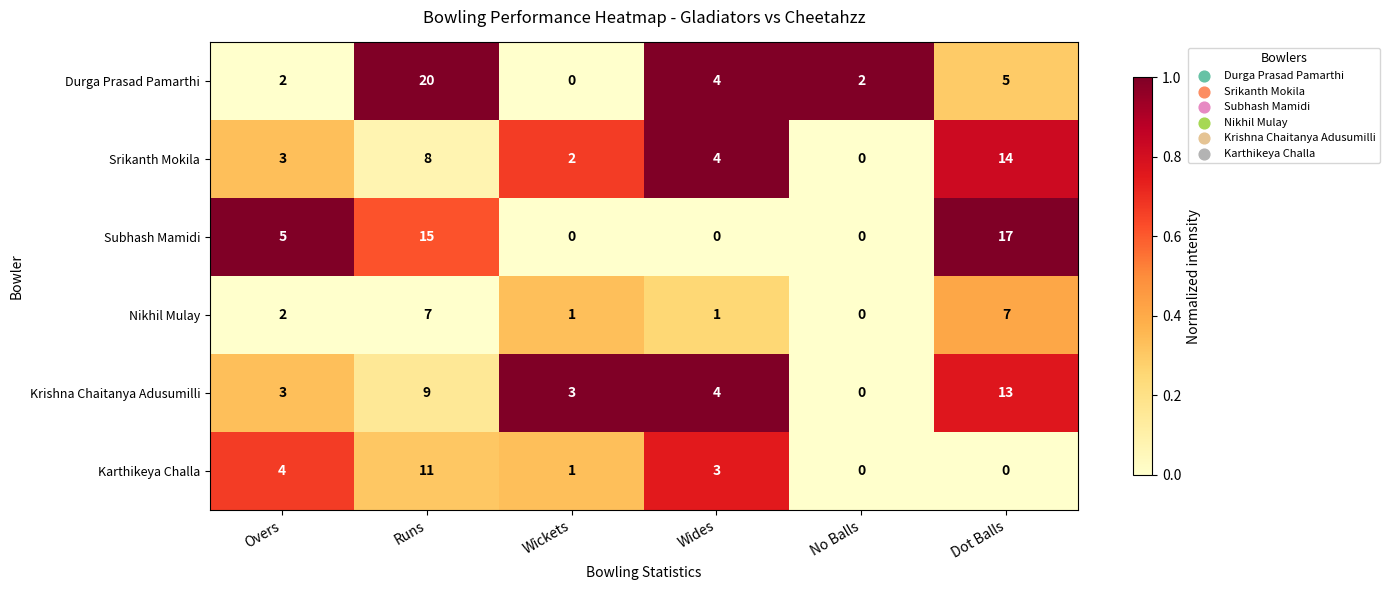

At which category is the sum across all series the highest?

Runs